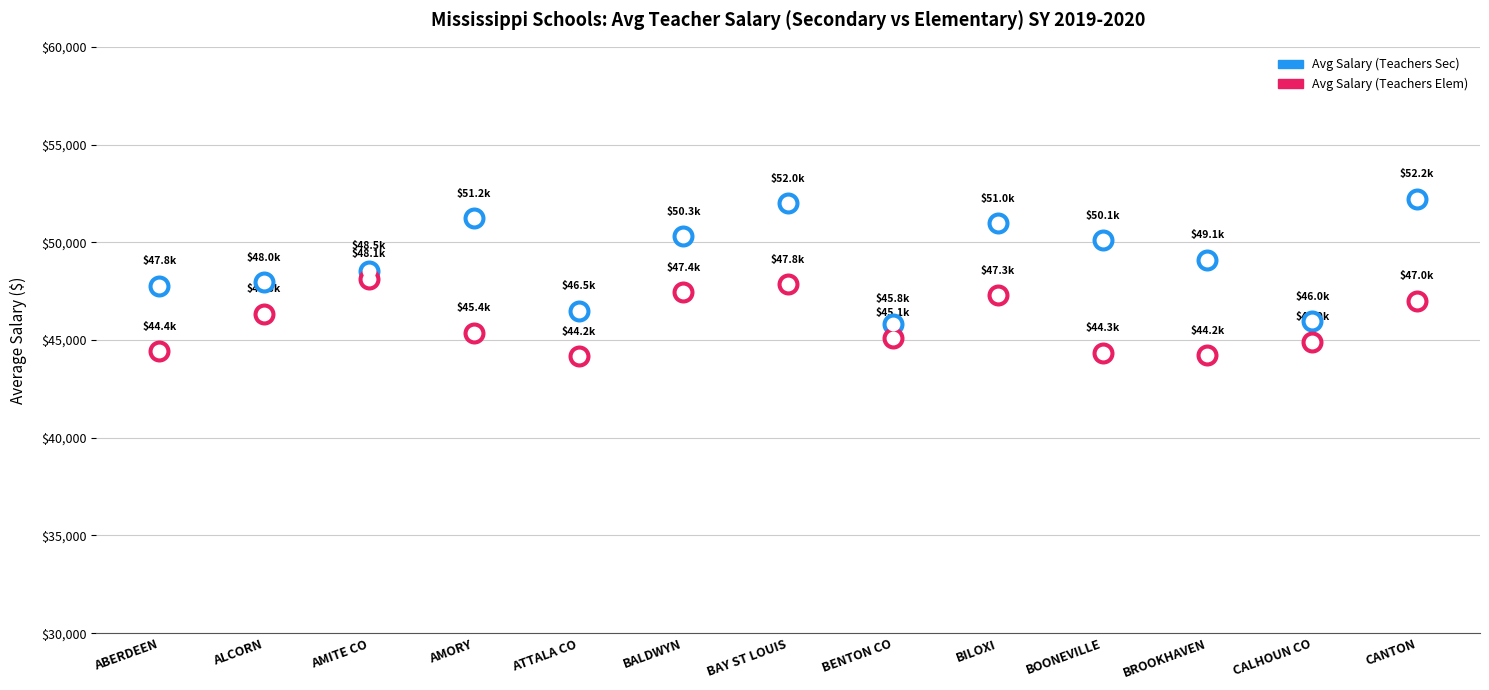

At how many categories does at least one series exceed 46754?

10